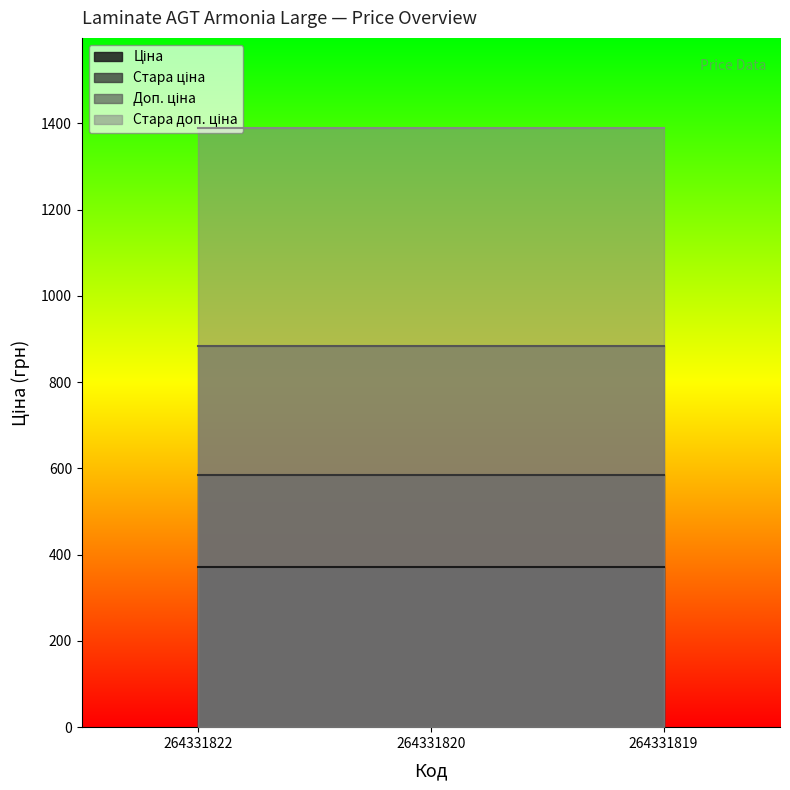

Rank the series by their average value, from lowest to highest.

Ціна, Стара ціна, Доп. ціна, Стара доп. ціна